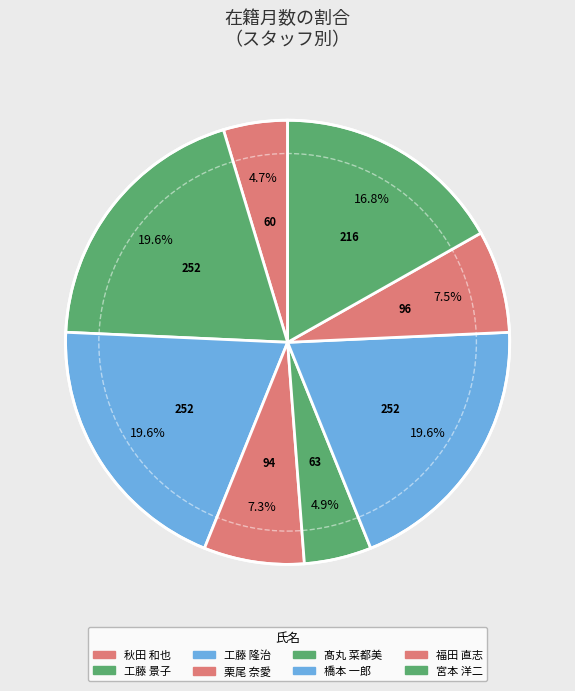

Rank the categories by value from highest to lowest.

工藤 景子, 工藤 隆治, 橋本 一郎, 宮本 洋二, 福田 直志, 栗尾 奈愛, 髙丸 菜都美, 秋田 和也